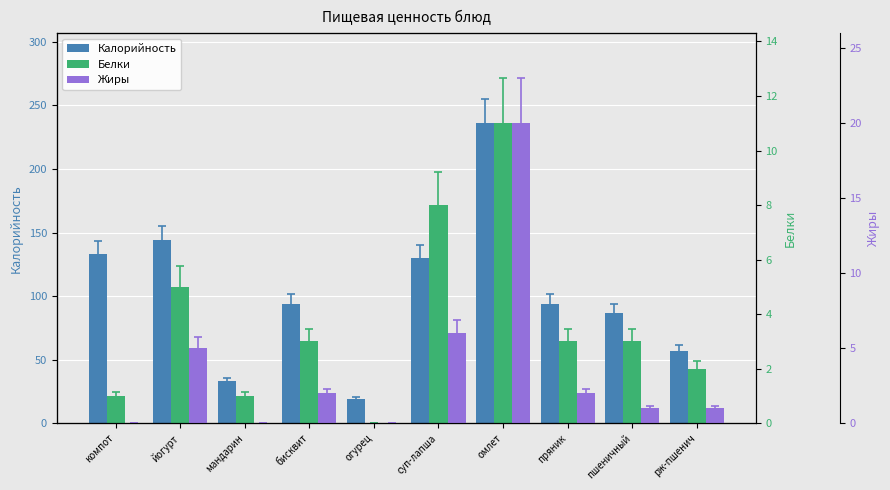

Which series changed the most between пряник and рж-пшенич?

Калорийность